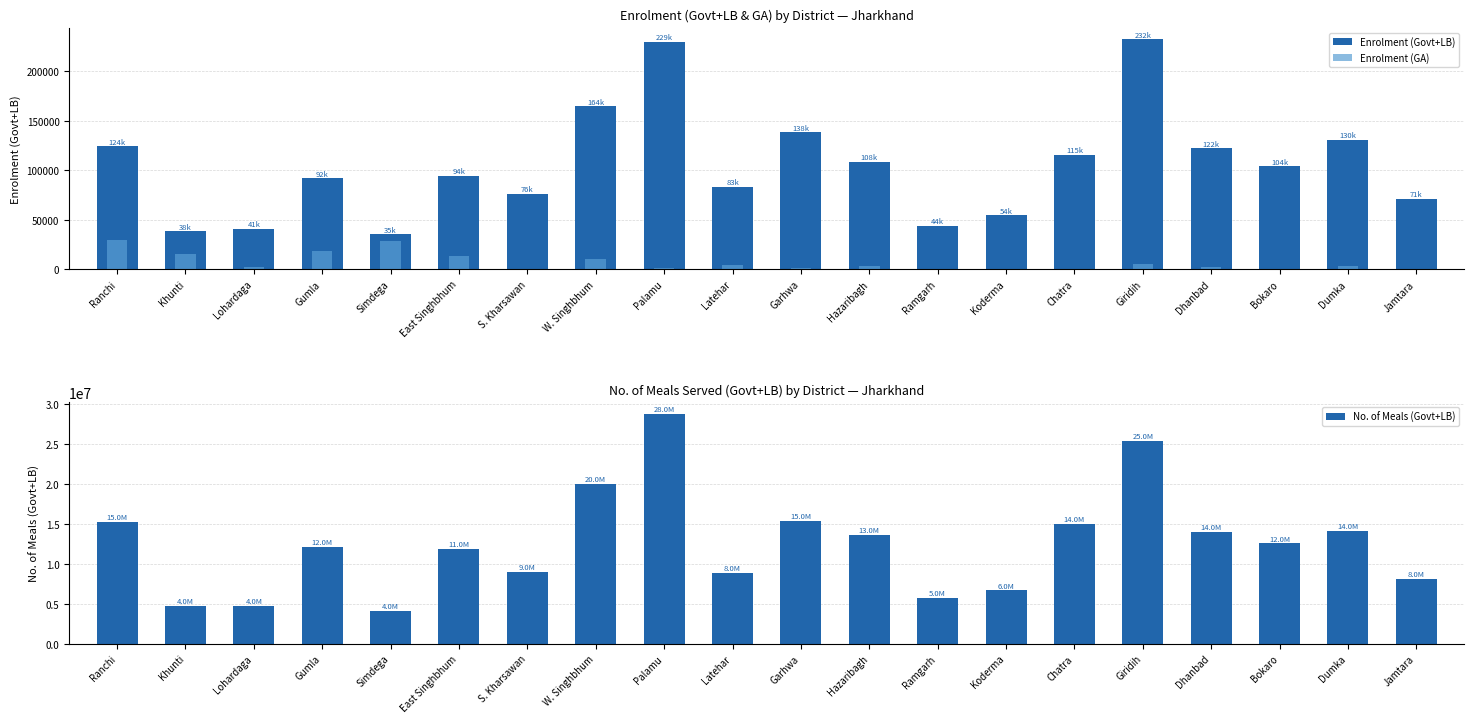

Which series changed the most between Ramgarh and Bokaro?

No. of Meals (Govt+LB)